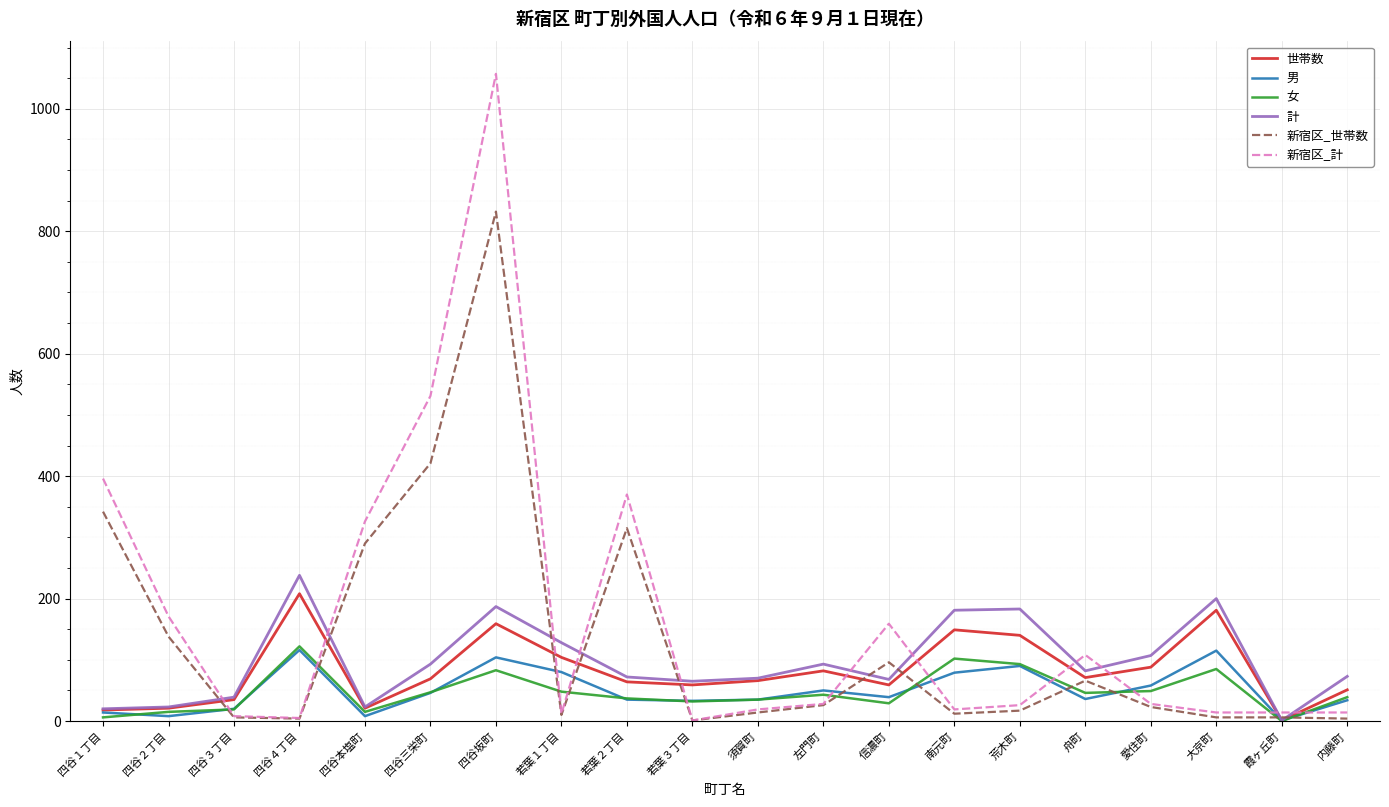

The 男 series shows 46 at 四谷三栄町. True or false?

True